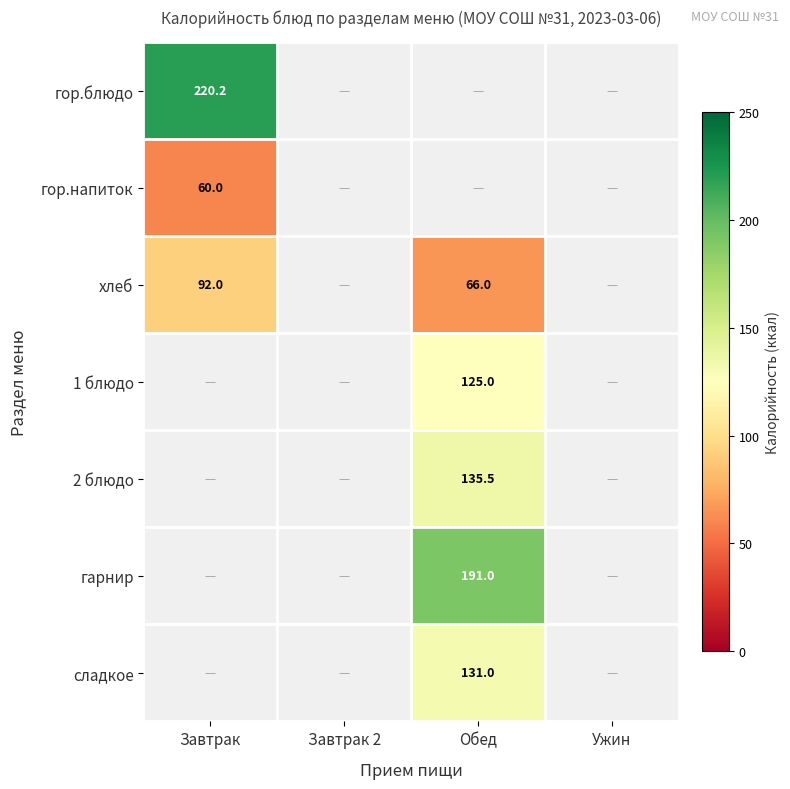

True or false: гор.напиток has a value of 60.0 at Завтрак.

True